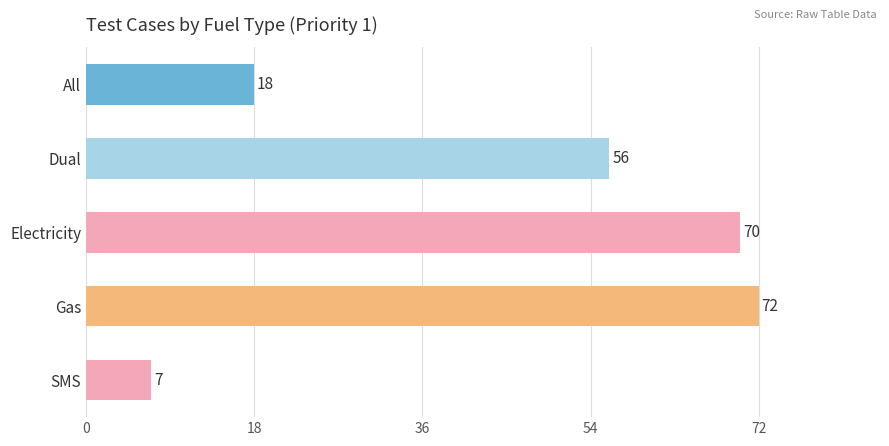

Reading top to bottom, what are all the values shown in this chart?

All=18	Dual=56	Electricity=70	Gas=72	SMS=7